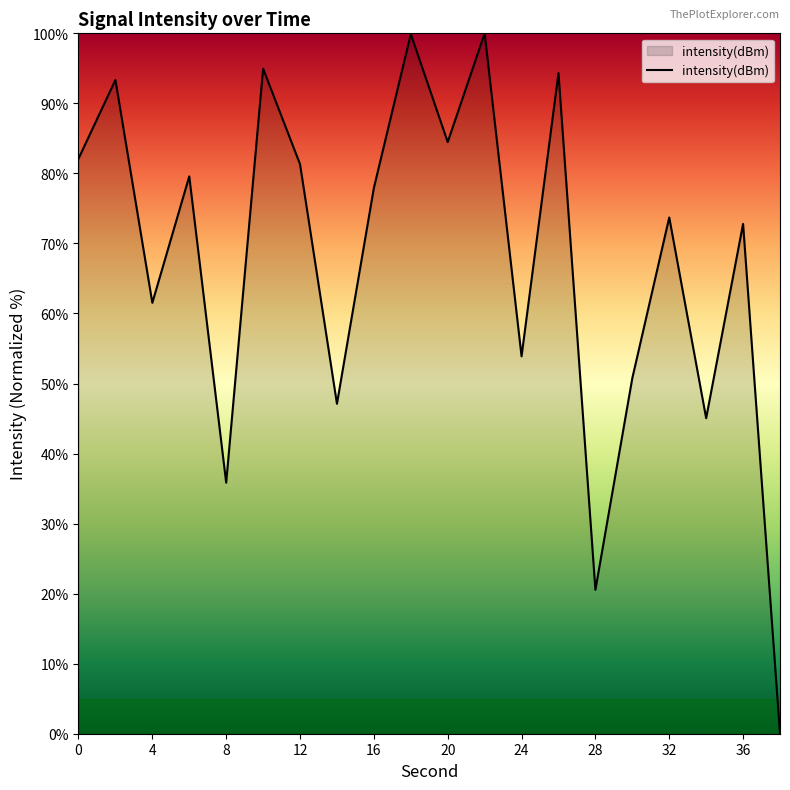

What is the maximum value shown in the chart?

100.0